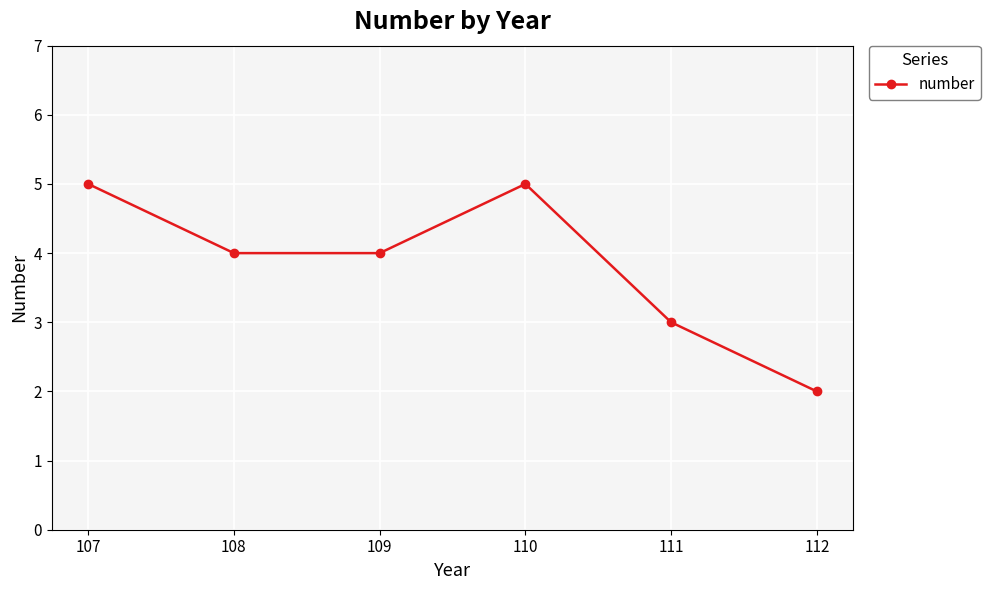

Where is the first local maximum?

110